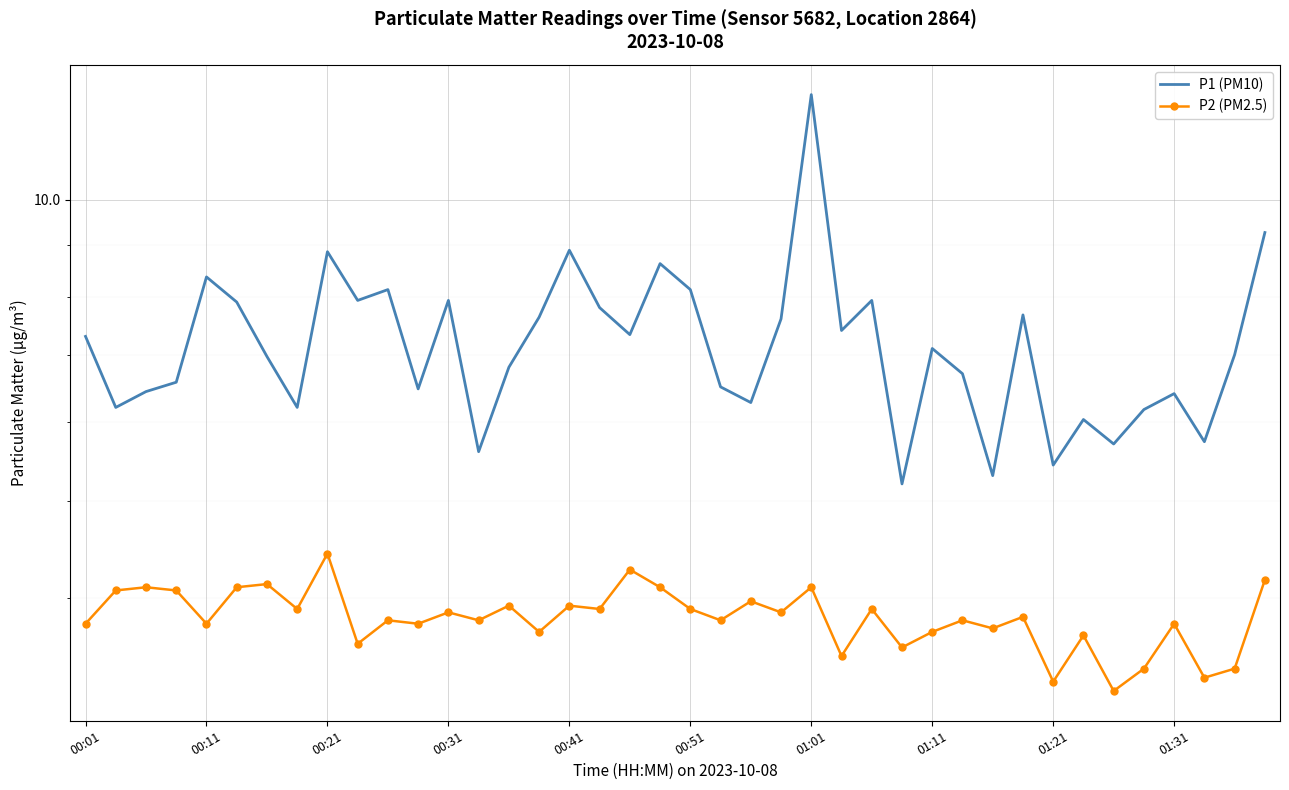

What is the difference between the second highest and minimum values in the P1 (PM10) series?

4.1